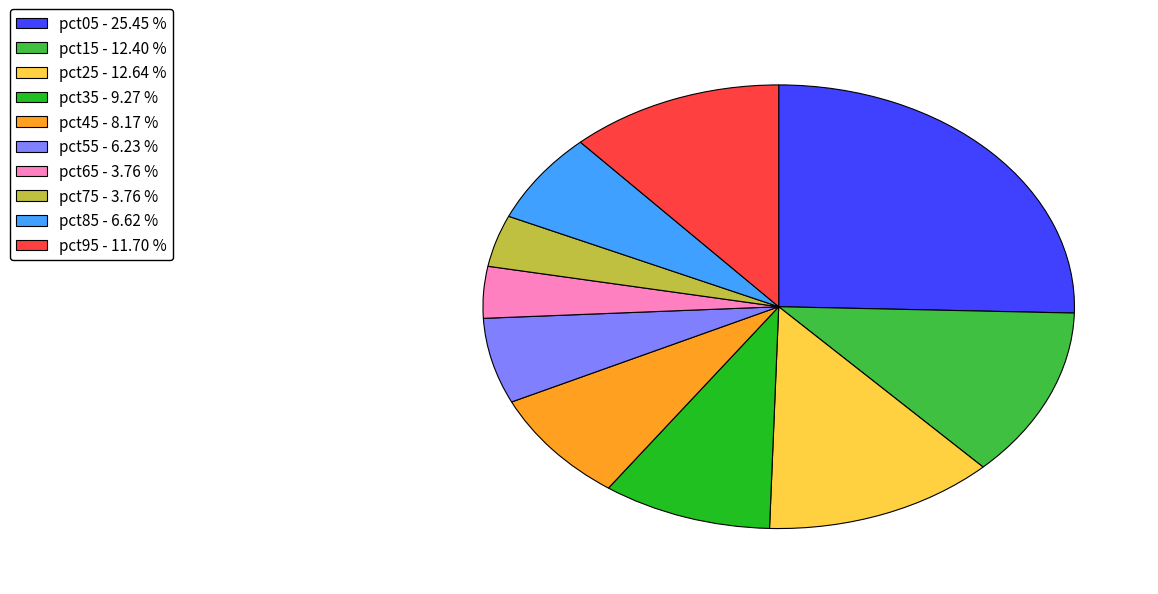

Do pct15 - 12.40 % and pct45 - 8.17 % together represent more than half of the pie?

No